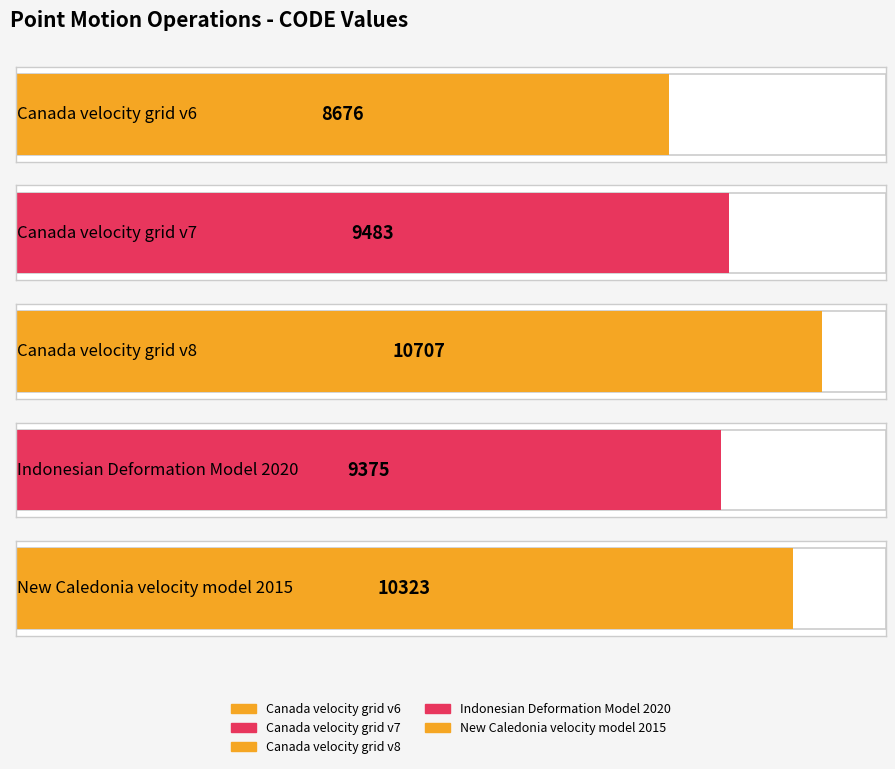

Does the chart contain any negative values?

No